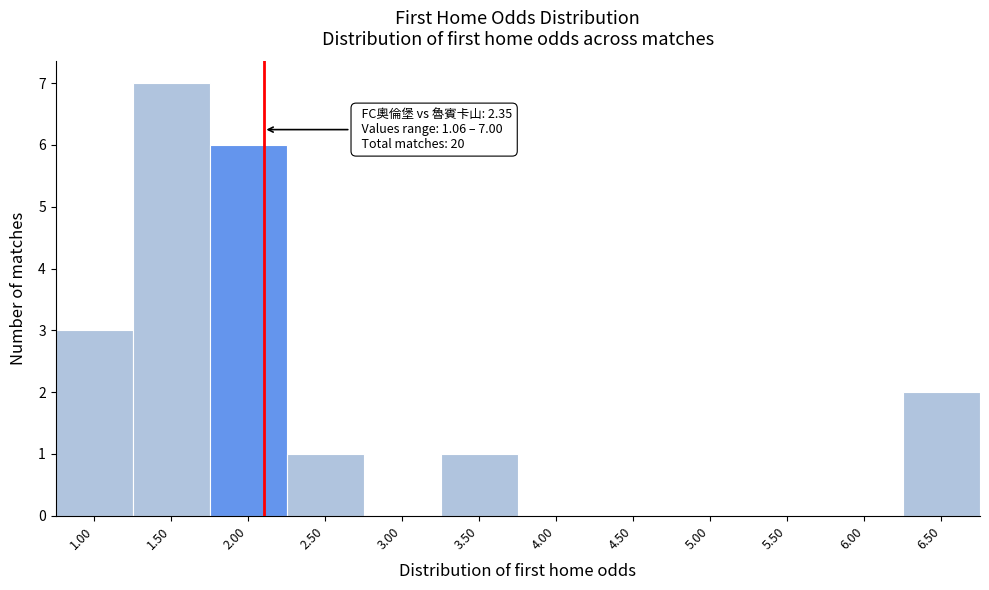

Reading left to right, extract all data points from this chart.

1.00=3	1.50=7	2.00=6	2.50=1	3.00=0	3.50=1	4.00=0	4.50=0	5.00=0	5.50=0	6.00=0	6.50=2